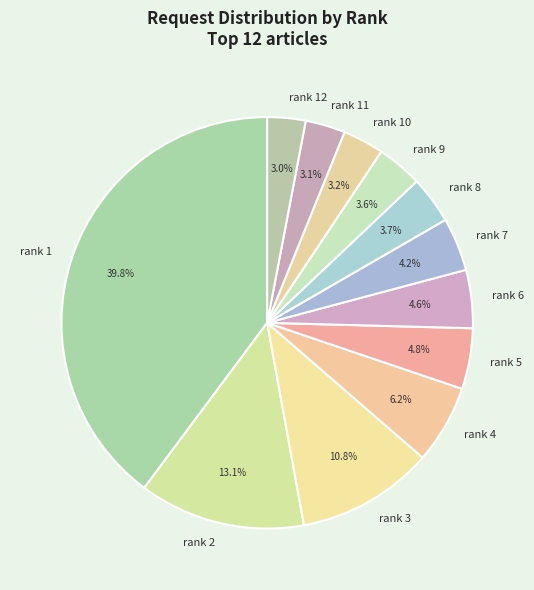

Is it true that rank 12 is 15% of the pie?

False